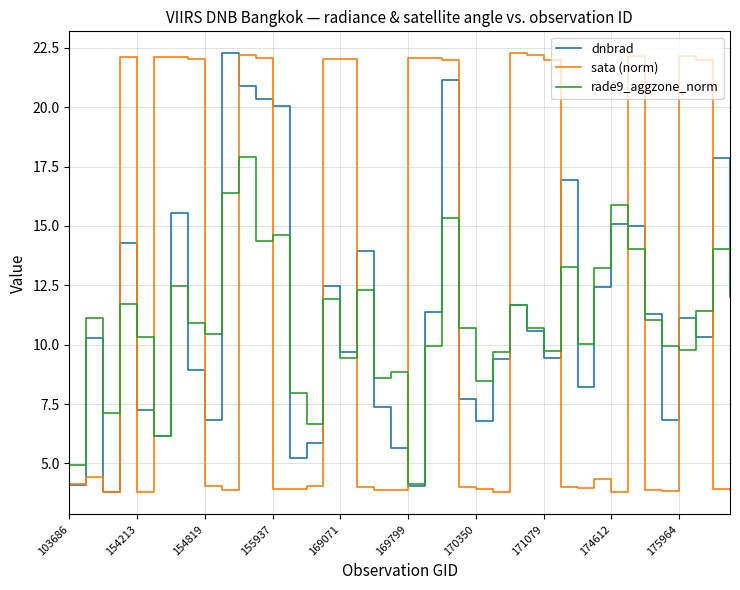

What is the maximum value shown in the chart?

22.3